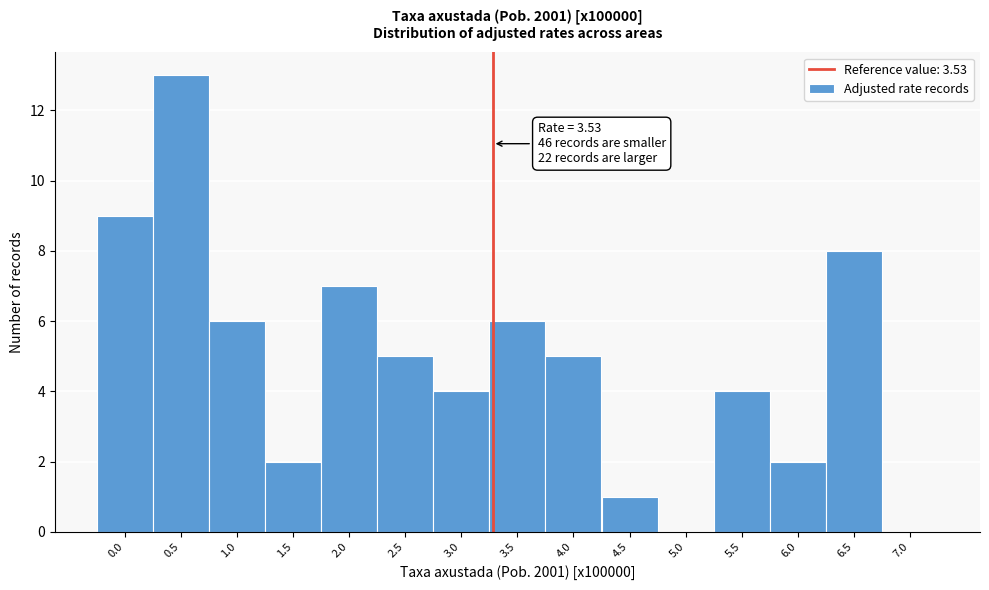

Reading left to right, transcribe all the data shown in this chart.

0.0=9	0.5=13	1.0=6	1.5=2	2.0=7	2.5=5	3.0=4	3.5=6	4.0=5	4.5=1	5.0=0	5.5=4	6.0=2	6.5=8	7.0=0